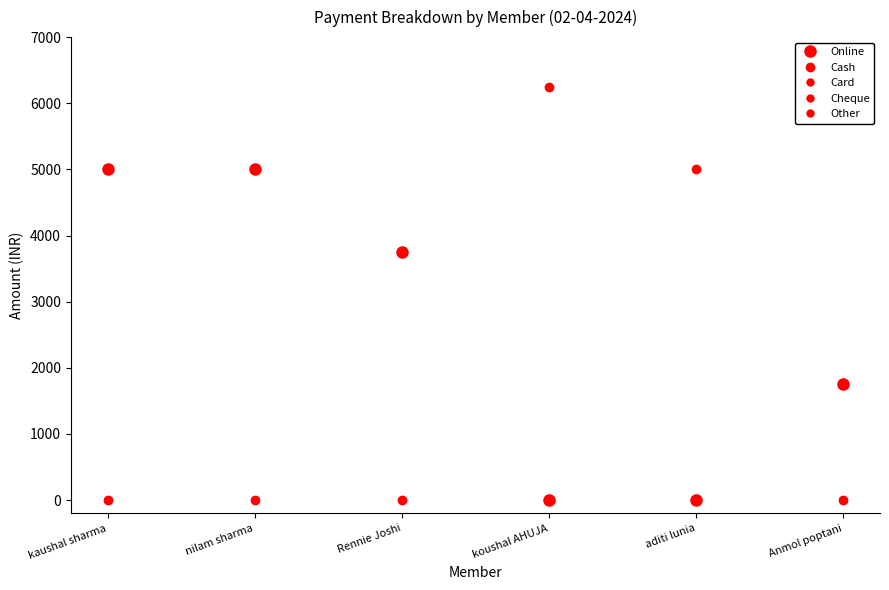

True or false: Cheque has a value of 0 at Anmol poptani.

True